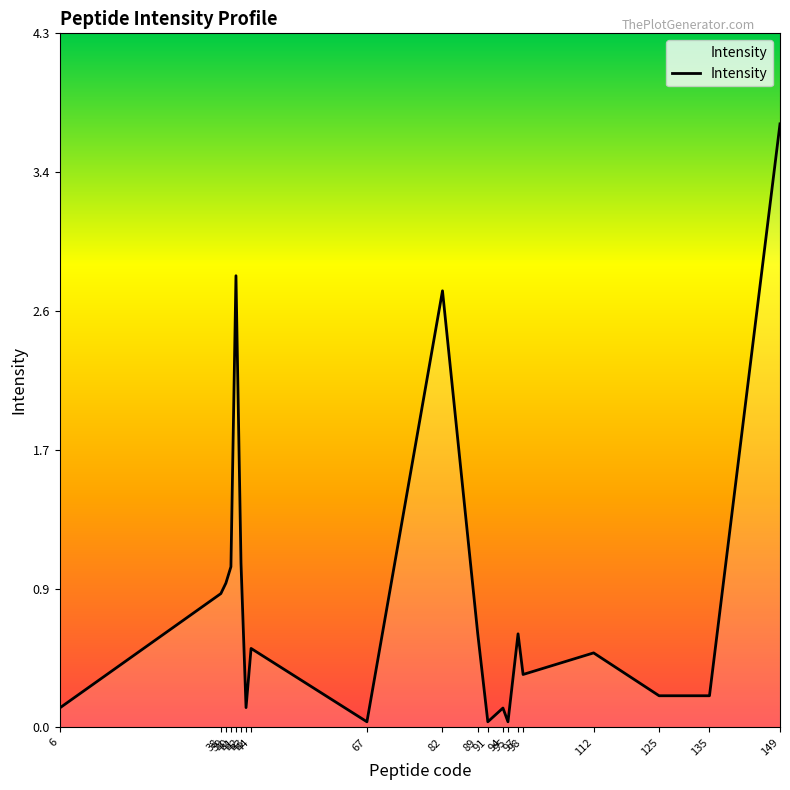

What is the sum of all values?

16.3